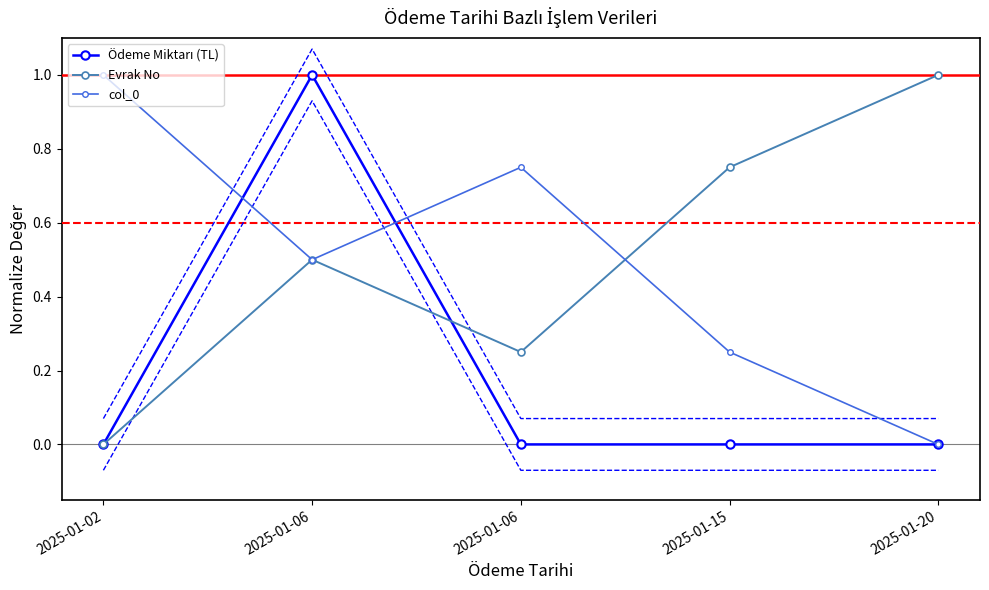

At which category does col_0 reach its first local valley?

2025-01-06